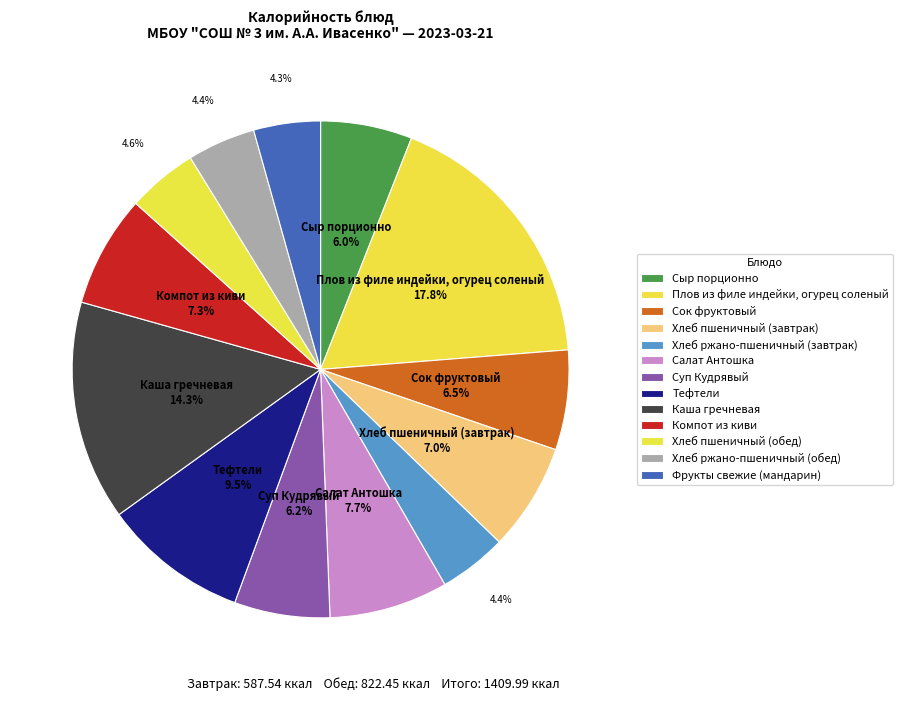

Rank the categories by value from lowest to highest.

Фрукты свежие (мандарин), Хлеб ржано-пшеничный (завтрак), Хлеб ржано-пшеничный (обед), Хлеб пшеничный (обед), Сыр порционно, Суп Кудрявый, Сок фруктовый, Хлеб пшеничный (завтрак), Компот из киви, Салат Антошка, Тефтели, Каша гречневая, Плов из филе индейки, огурец соленый